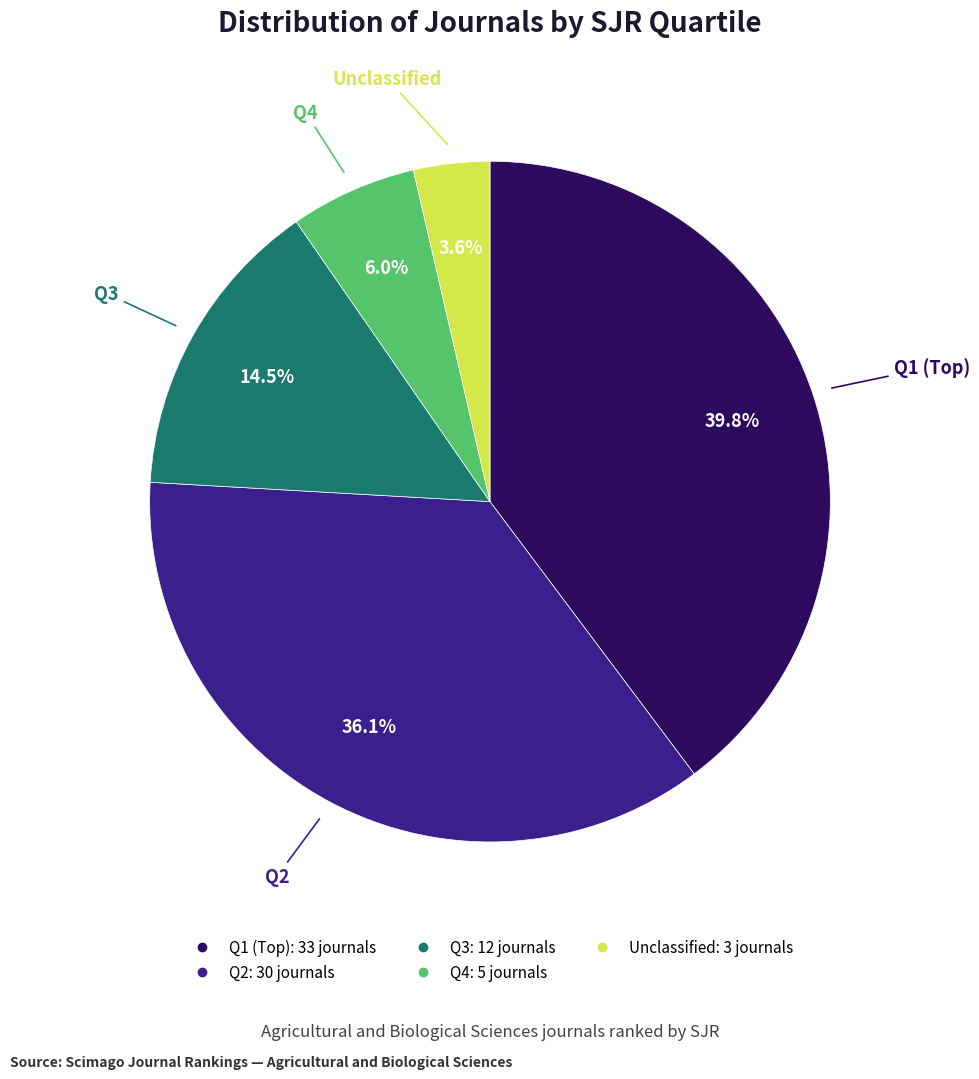

Does any single category account for the majority?

No